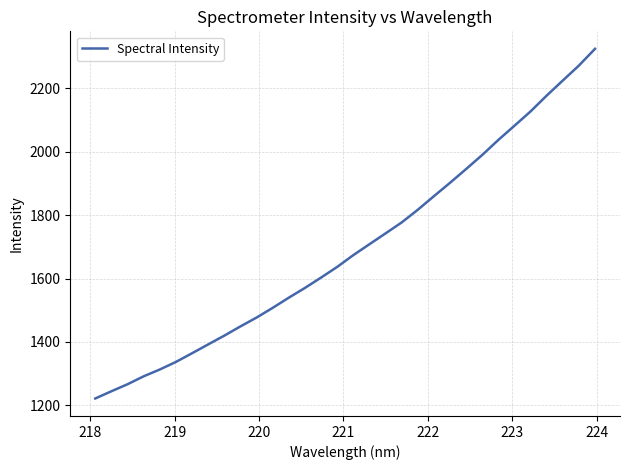

What is the minimum value shown in the chart?

1221.8